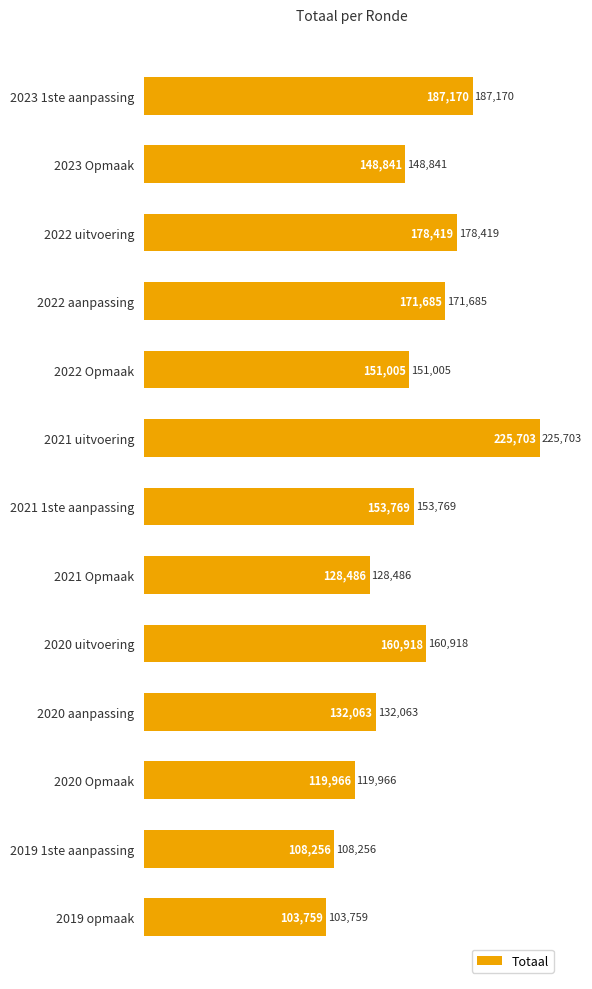

What is the sum of all values?

1970040